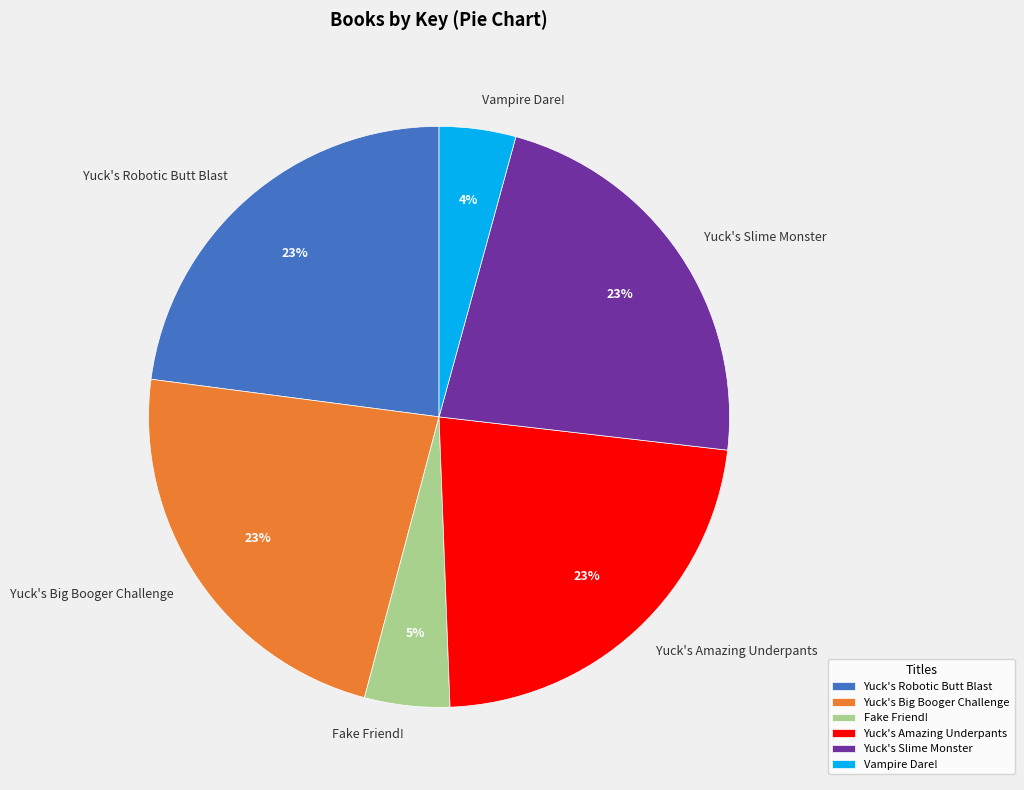

Is there a majority slice in this chart?

No